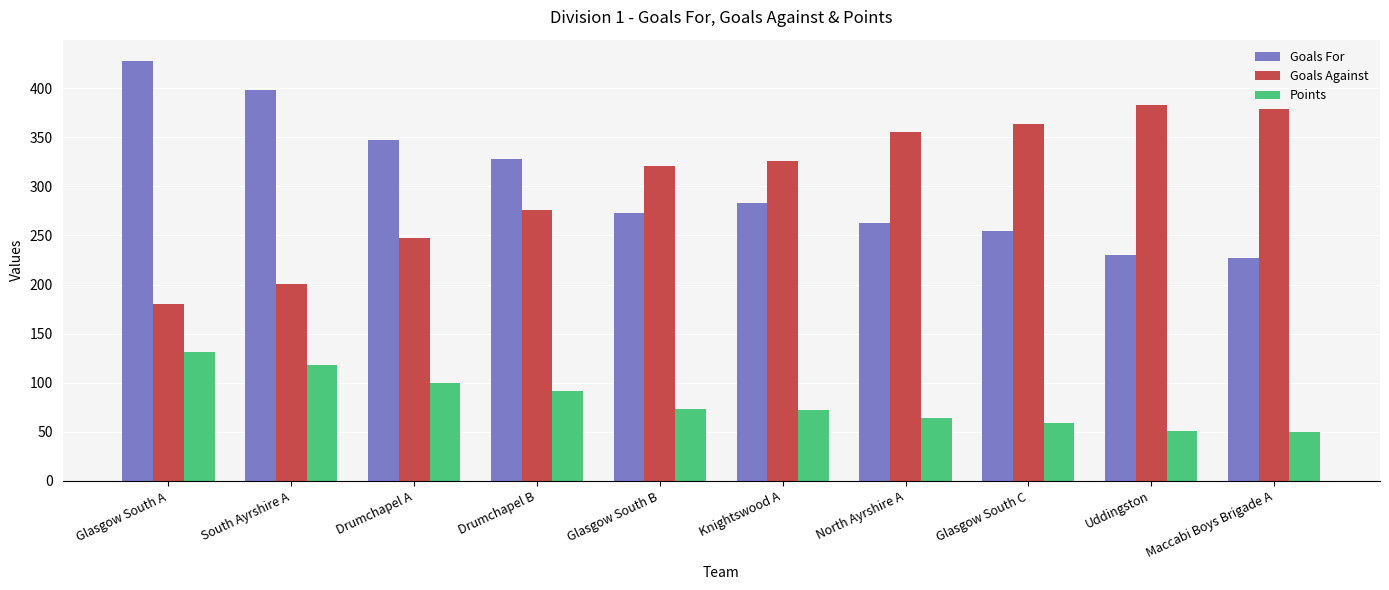

Is the value of Goals Against at Maccabi Boys Brigade A greater than the value of Points at North Ayrshire A?

Yes